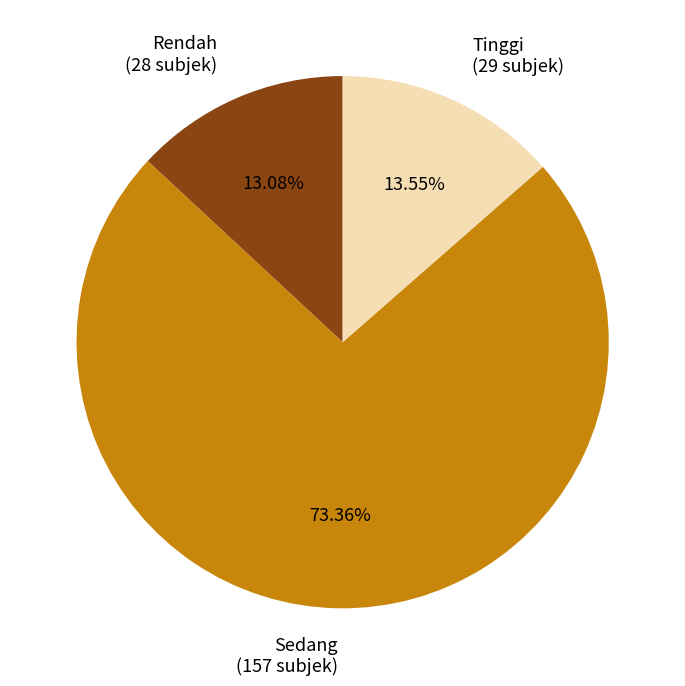

Which slice is the largest?

Sedang